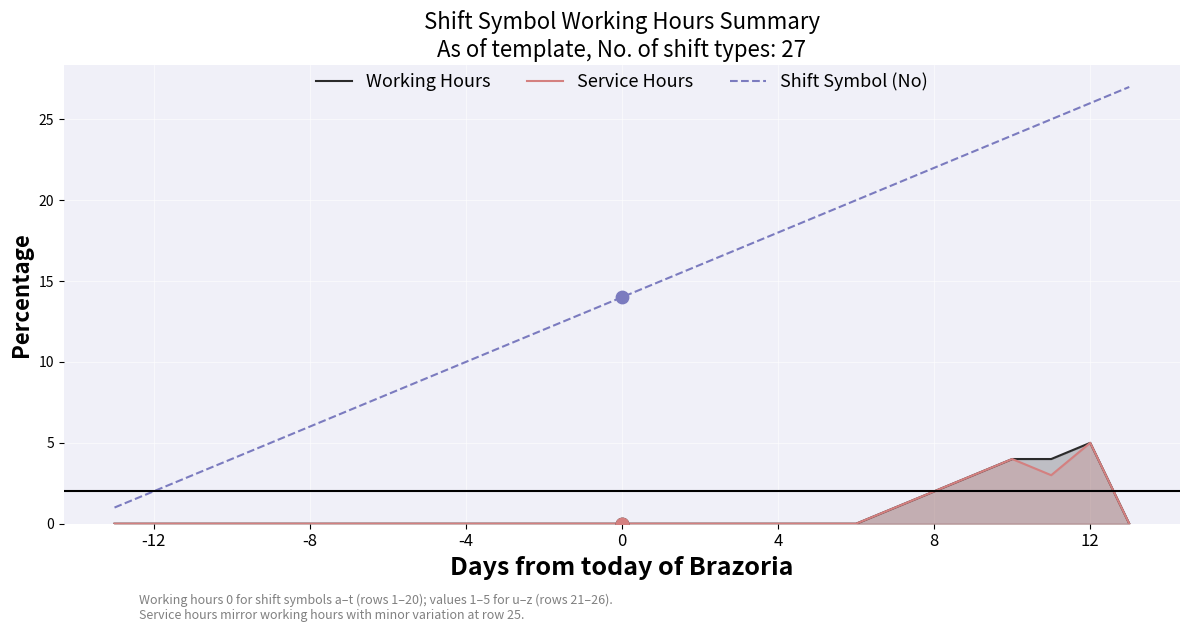

At which category is the sum across all series the highest?

12